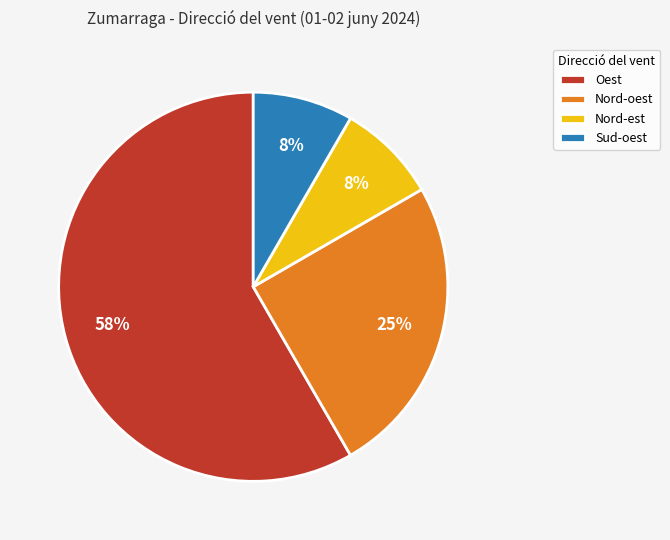

What is the largest slice in the pie chart?

Oest